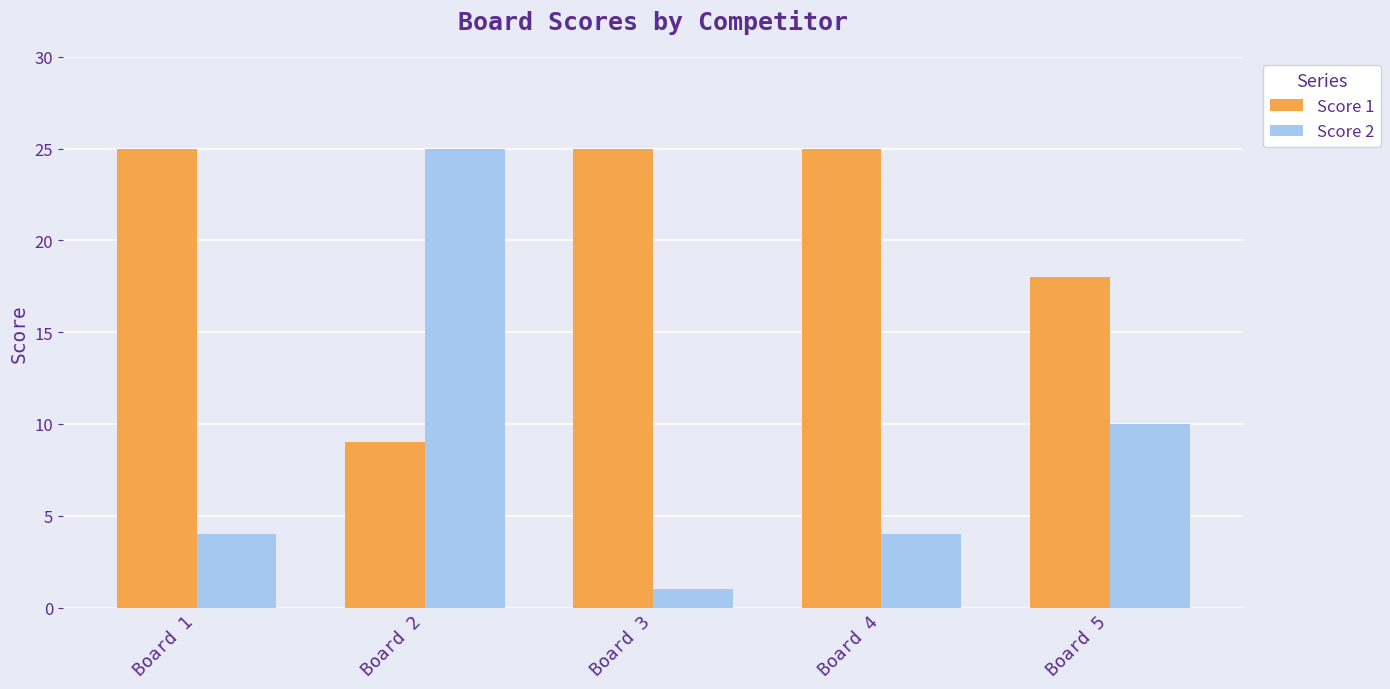

Rank the series at Board 2 from lowest to highest value.

Score 1, Score 2